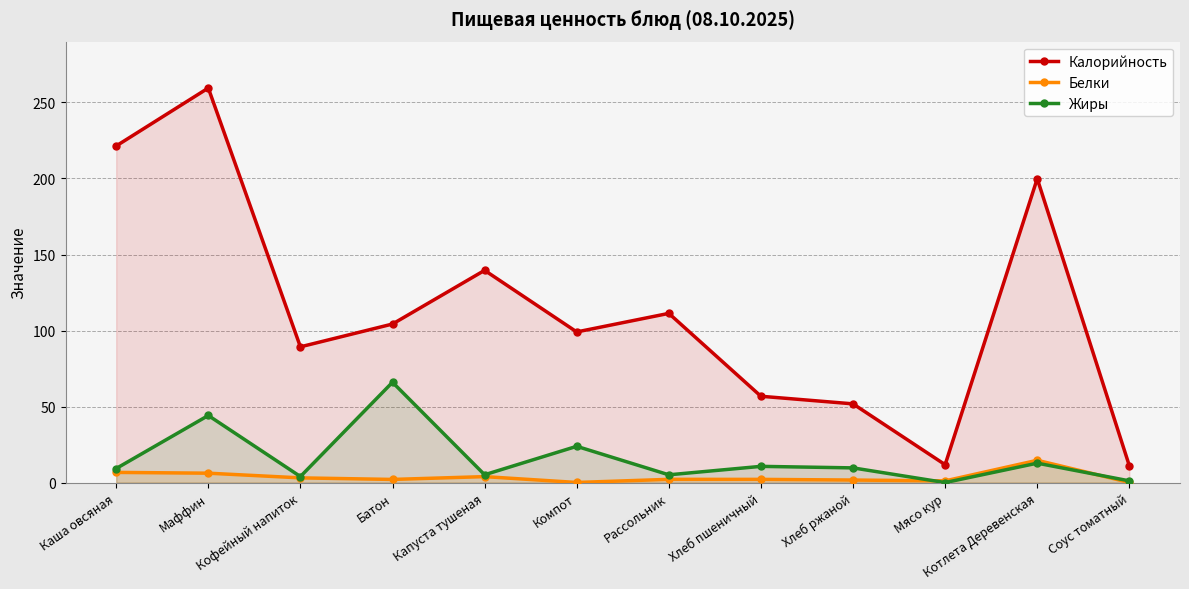

List the labels in order of Белки value, smallest first.

Компот, Соус томатный, Мясо кур, Хлеб ржаной, Батон, Хлеб пшеничный, Рассольник, Кофейный напиток, Капуста тушеная, Маффин, Каша овсяная, Котлета Деревенская